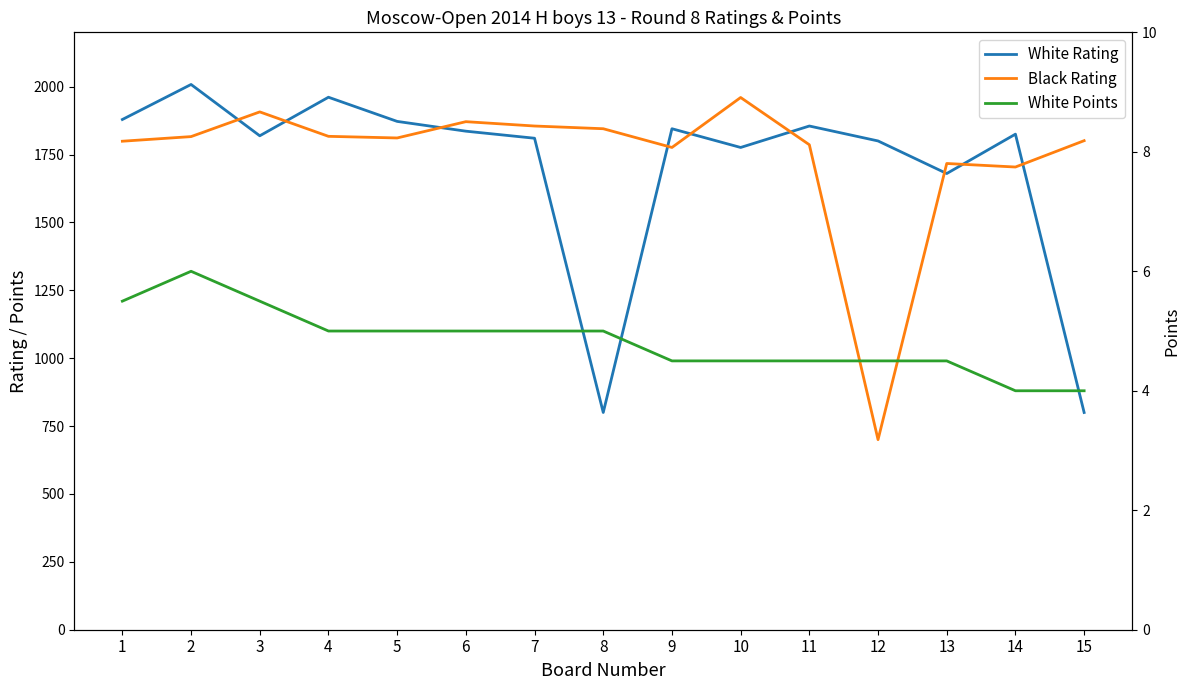

Count the number of categories in the chart.

15